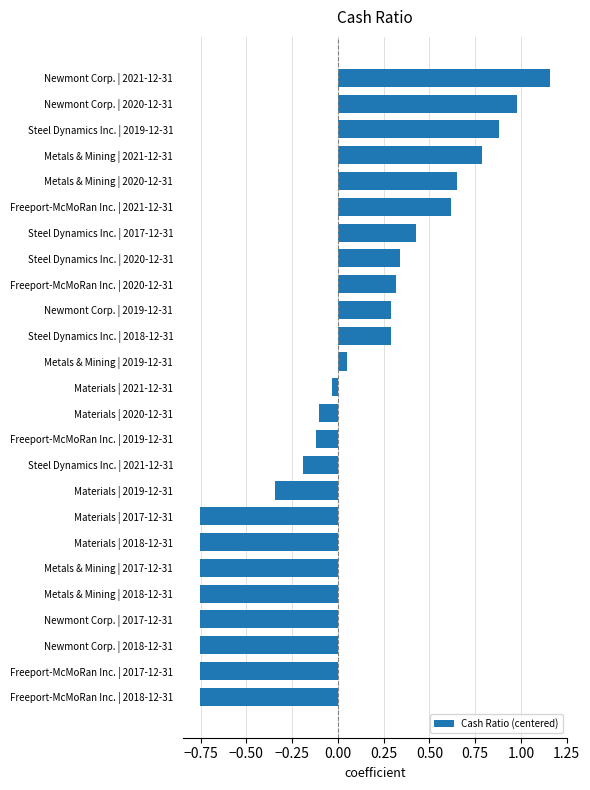

The value at Freeport-McMoRan Inc. | 2021-12-31 is 1.0. True or false?

False